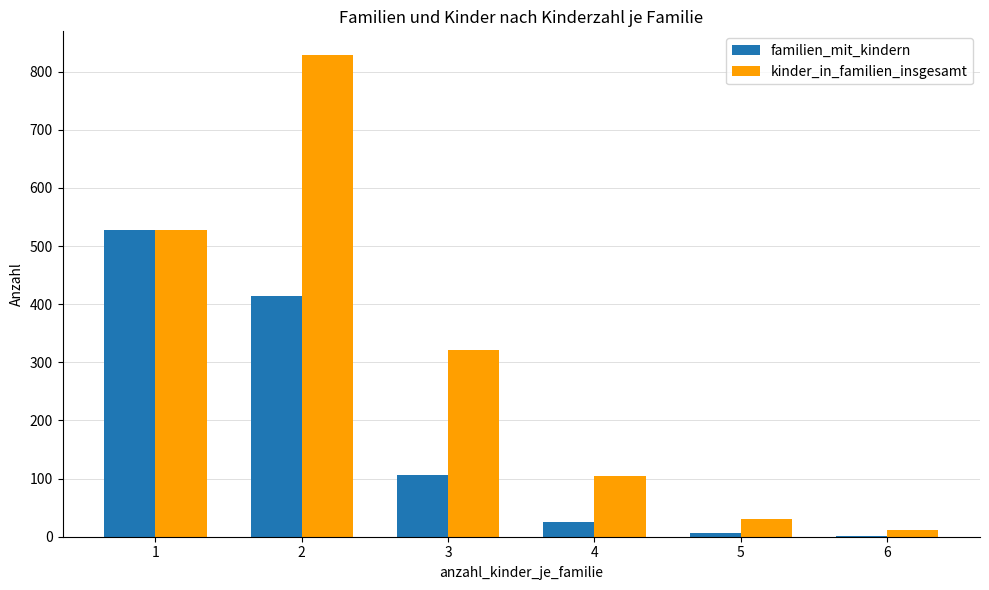

The value of familien_mit_kindern at 4 is 26. True or false?

True